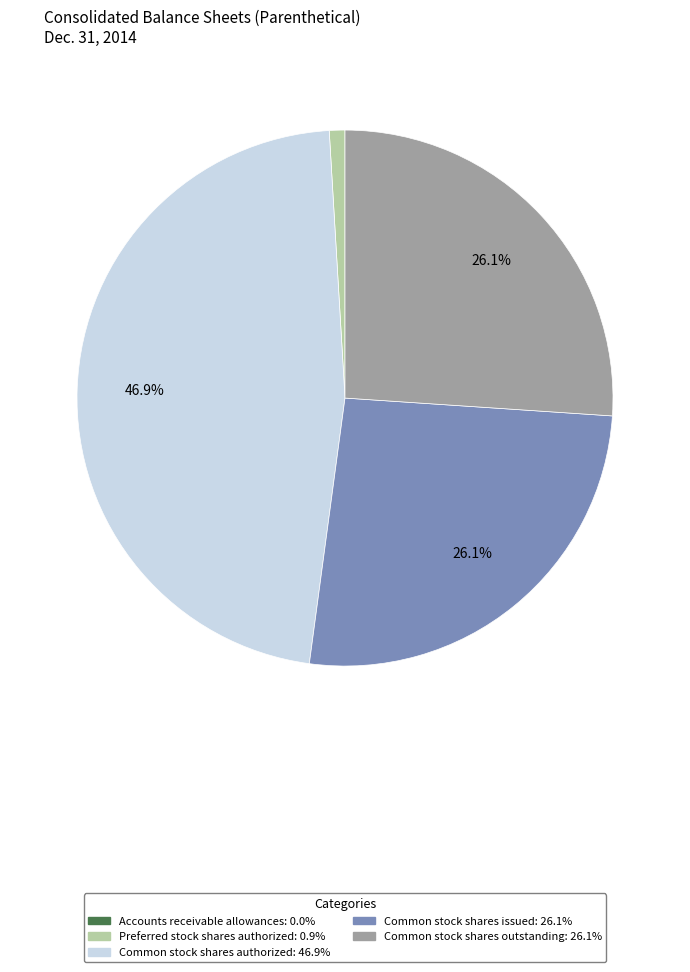

What is the largest slice in the pie chart?

Common stock shares authorized